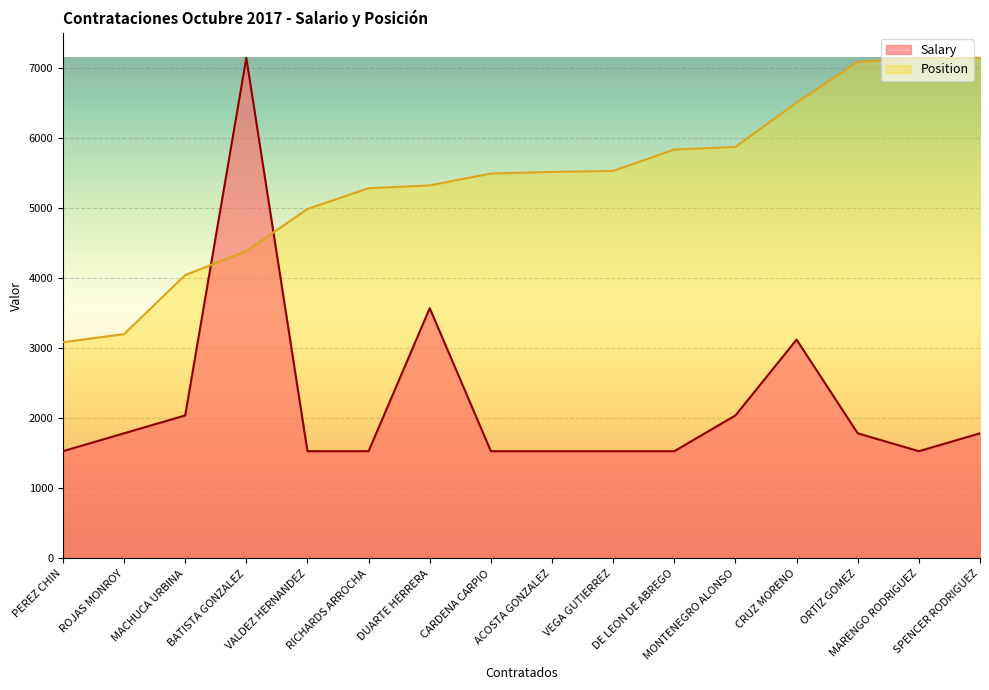

Which category has the highest value in the Position series?

SPENCER RODRIGUEZ